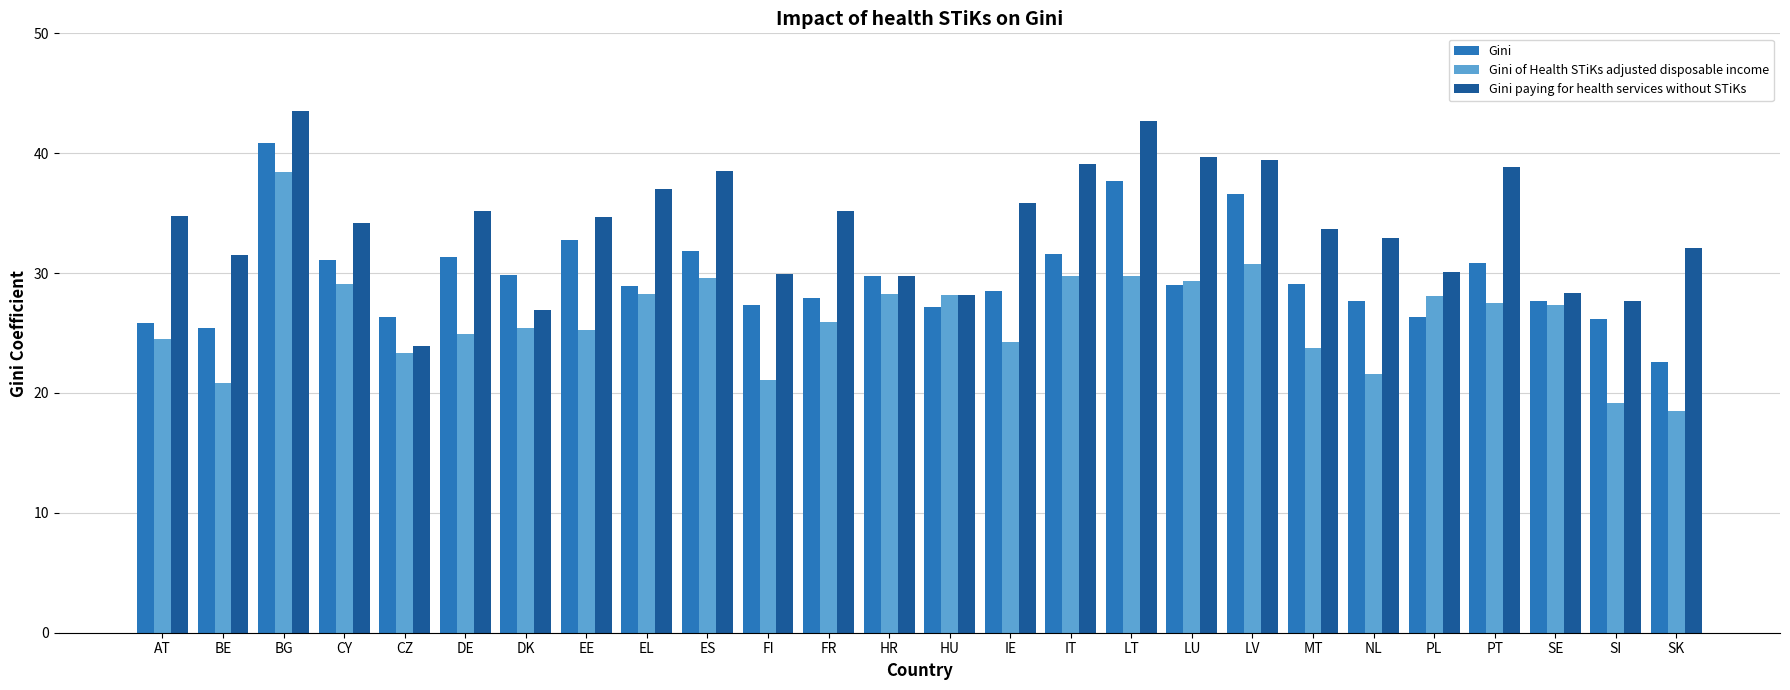

Is the value of Gini paying for health services without STiKs at BE greater than the value of Gini at LT?

No